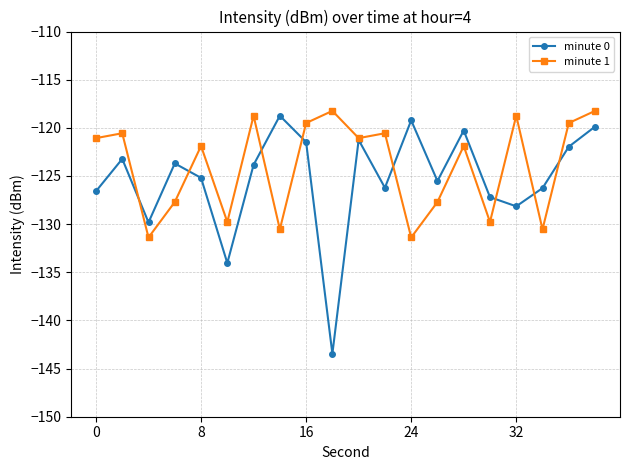

What is the value of the minute 1 point at the 14th from the left?

-127.7